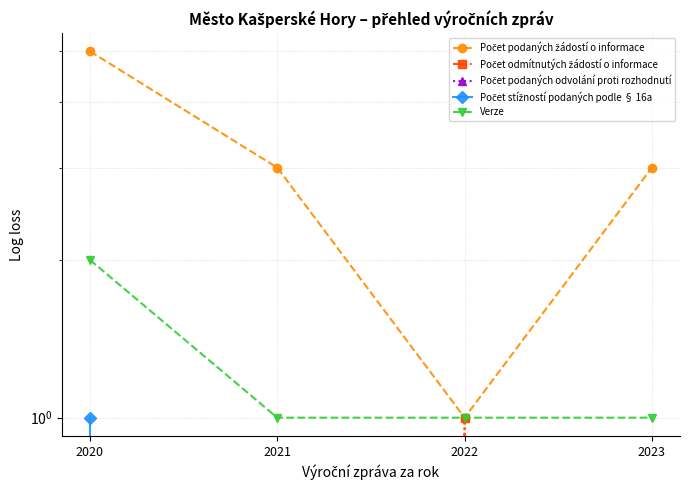

How many data points does each series have?

4